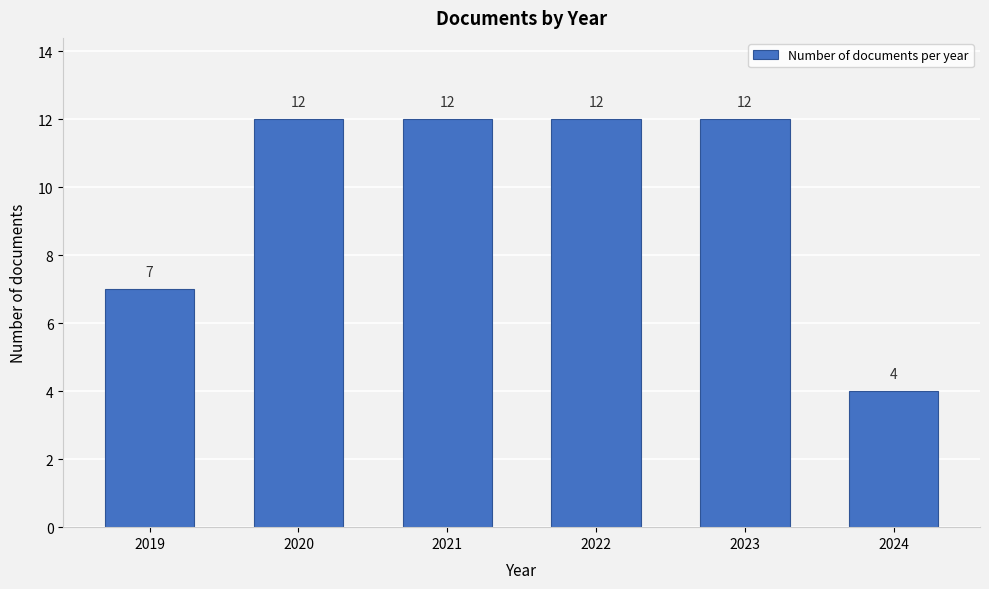

Reading right to left, extract all data points from this chart.

2024=4	2023=12	2022=12	2021=12	2020=12	2019=7